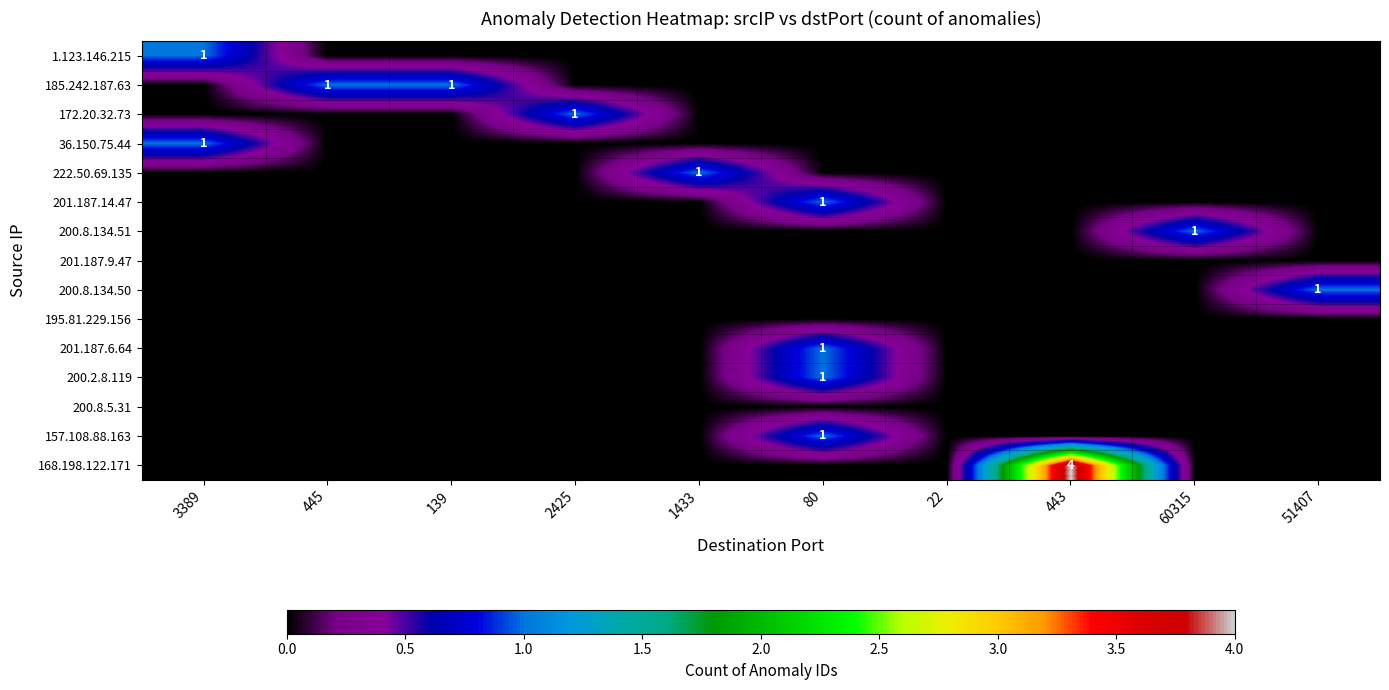

How many series are shown in this chart?

15